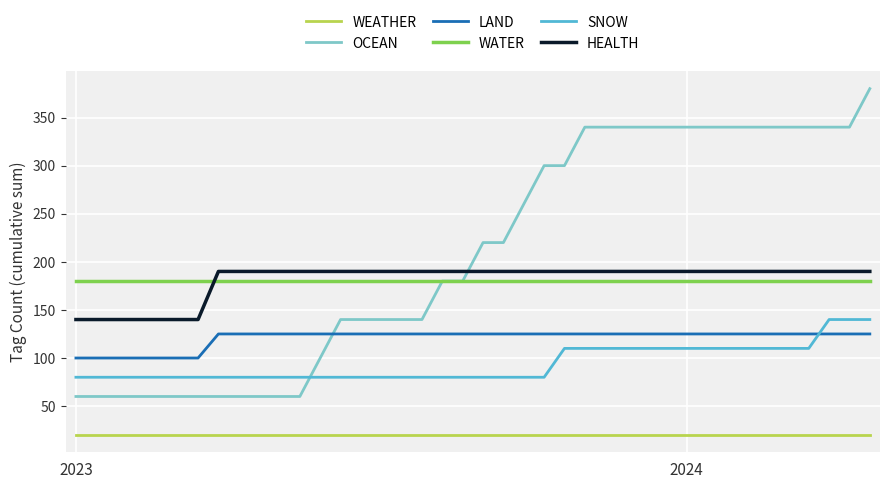

What is the highest value of the LAND series?

125